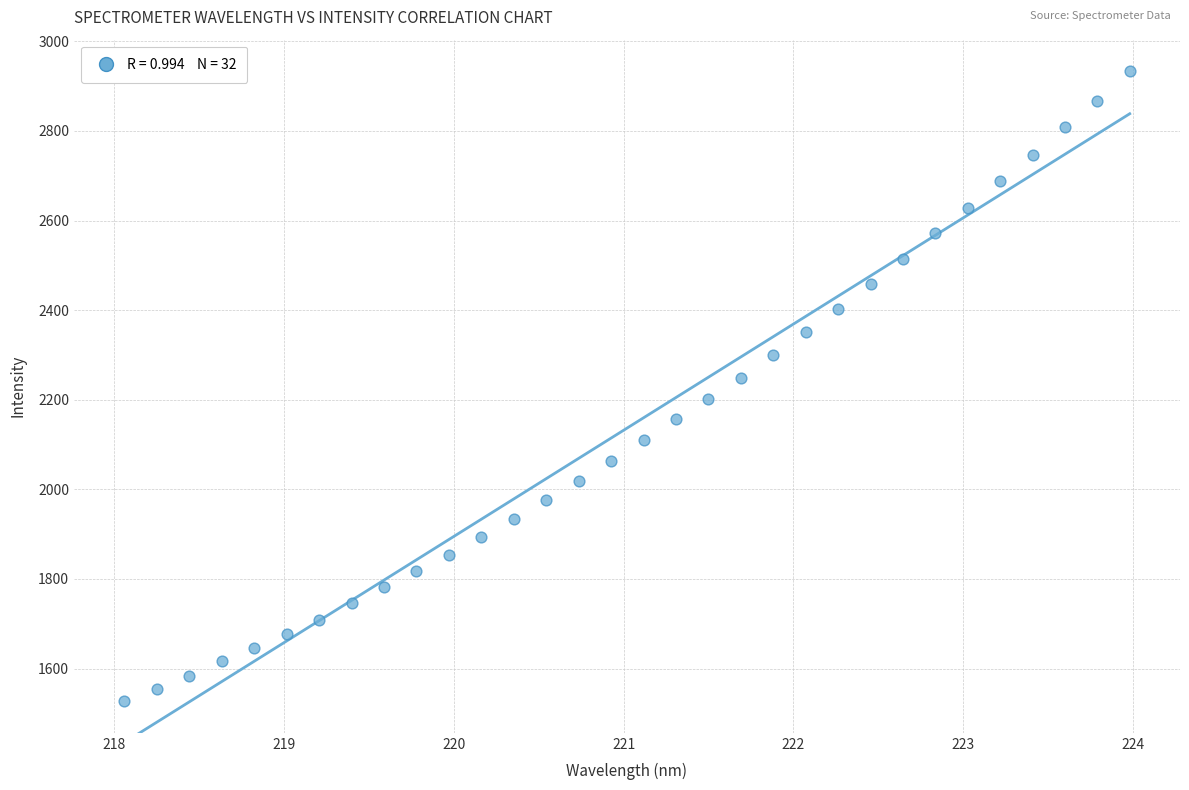

What is the range of X values (max minus min)?

5.9